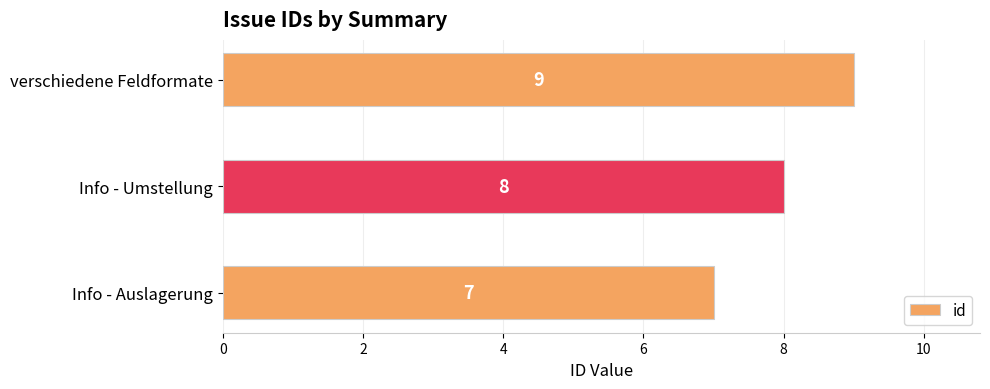

Between verschiedene Feldformate and Info - Auslagerung, which is larger?

verschiedene Feldformate